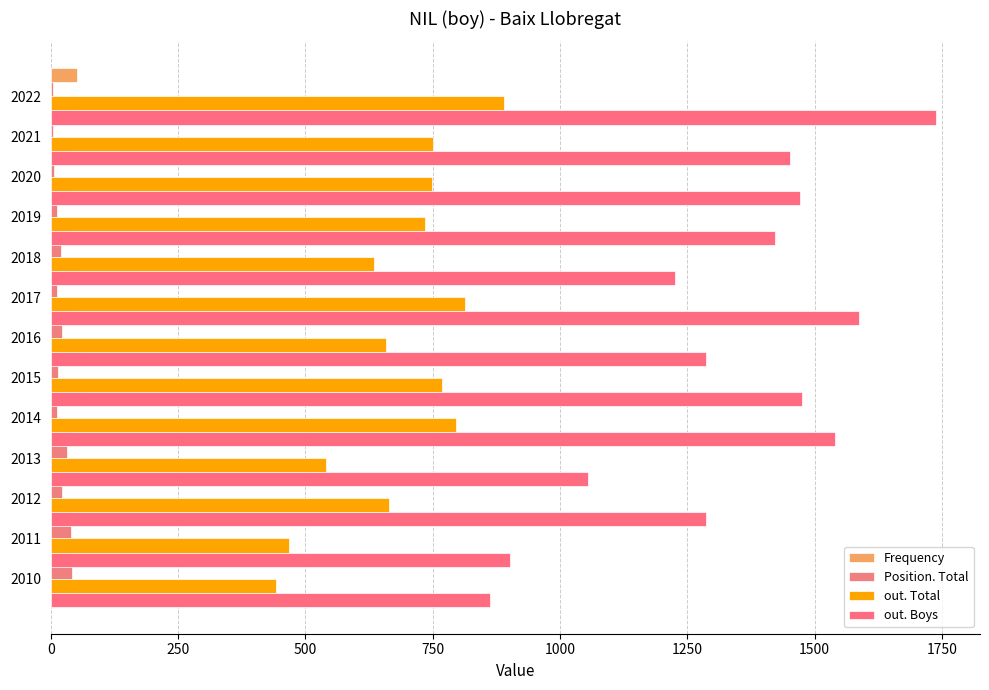

What is the maximum value for out. Boys?

1738